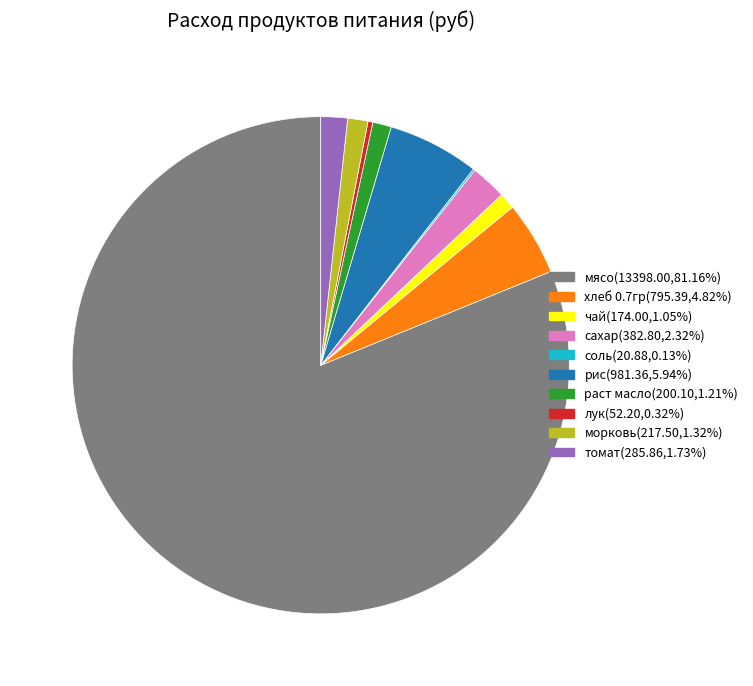

Approximately how many times larger is the value at мясо(13398.00,81.16%) compared to рис(981.36,5.94%)?

13.7